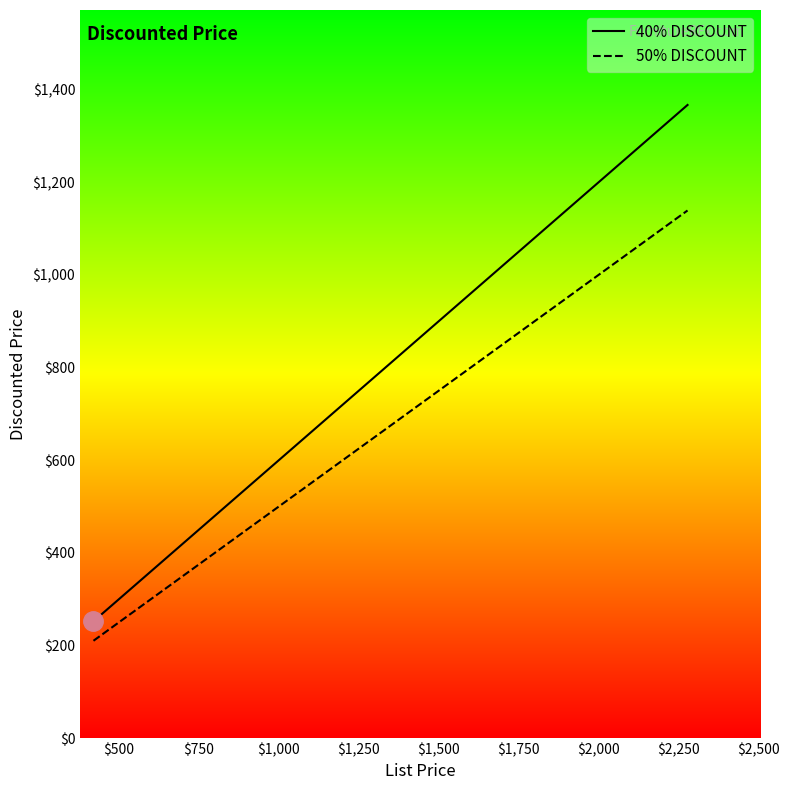

Rank the series at $1,500 from lowest to highest value.

50% DISCOUNT, 40% DISCOUNT